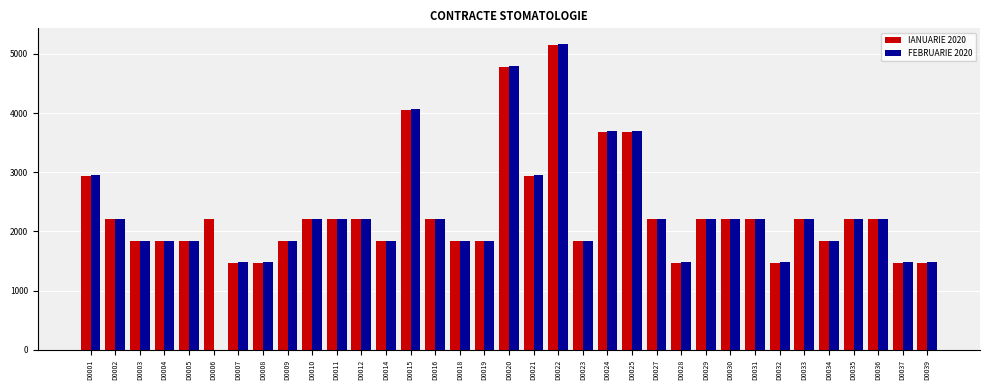

True or false: FEBRUARIE 2020 has a value of 2975.7 at D0002.

False